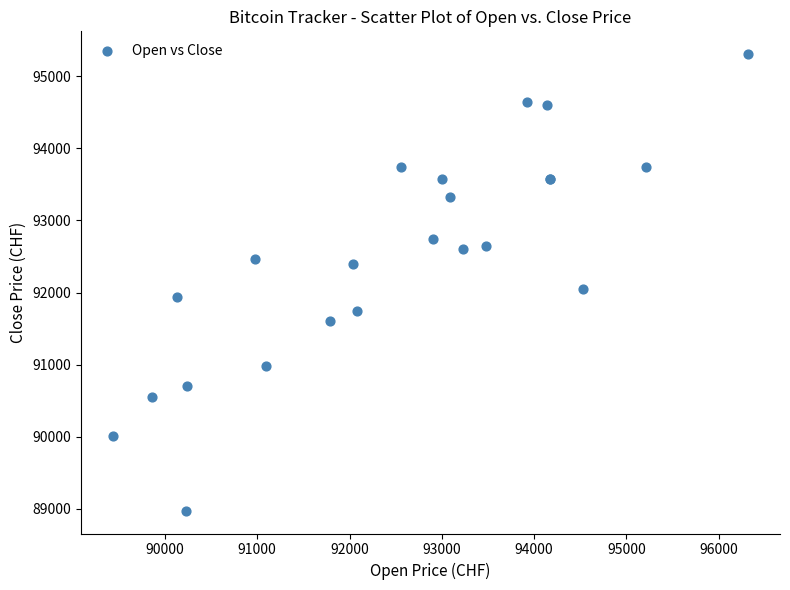

What Y value in the scatter plot is closest to 92140?

92050